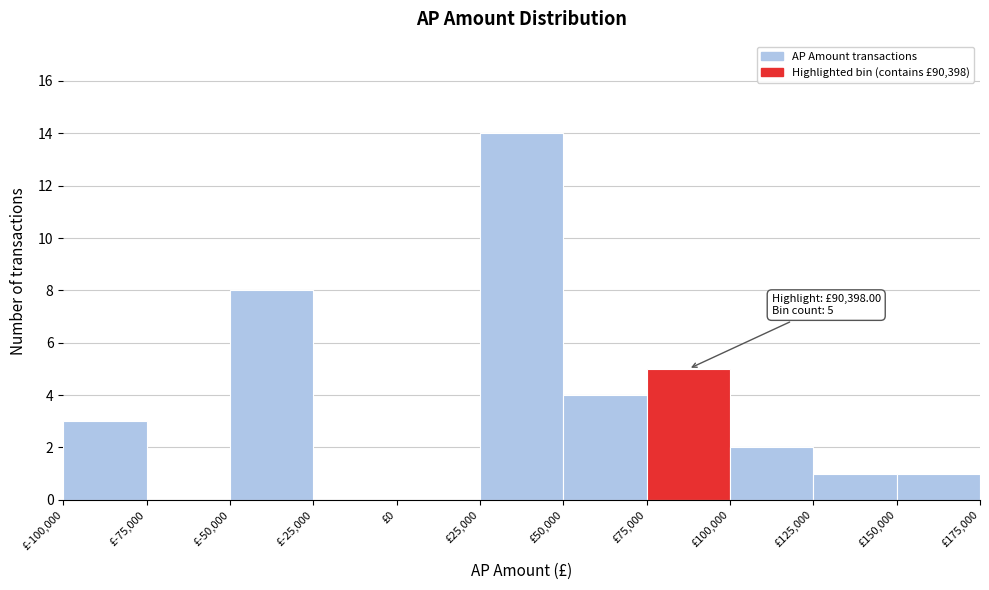

Over which range of the x-axis is the bar tallest?

25000 to 50000